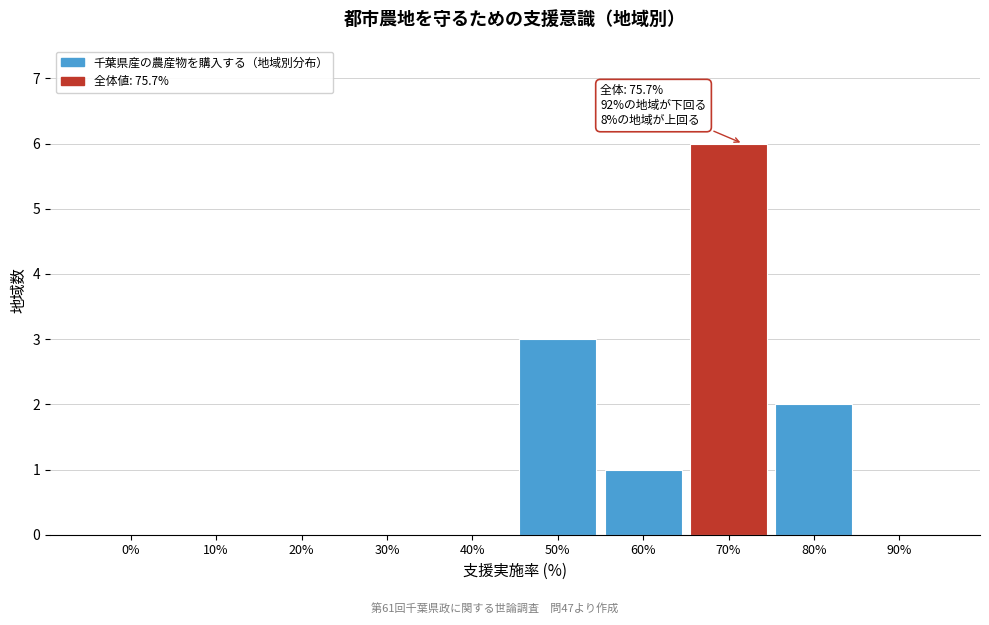

Reading left to right, extract all data points from this chart.

0%=0	10%=0	20%=0	30%=0	40%=0	50%=3	60%=1	70%=6	80%=2	90%=0